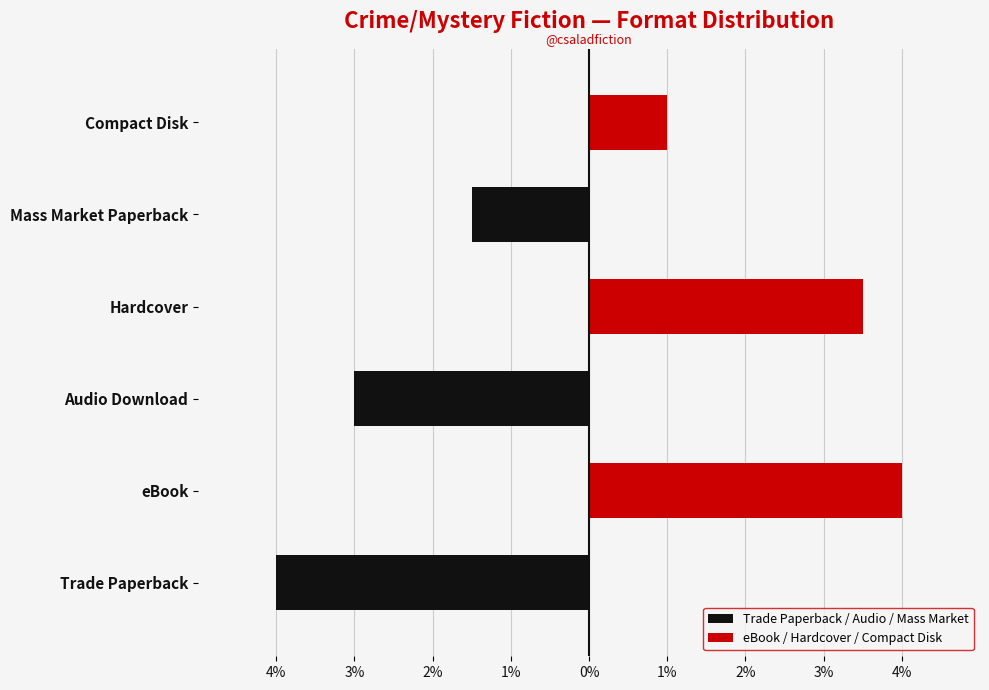

Rank the series at eBook from lowest to highest value.

Trade Paperback / Audio / Mass Market, eBook / Hardcover / Compact Disk